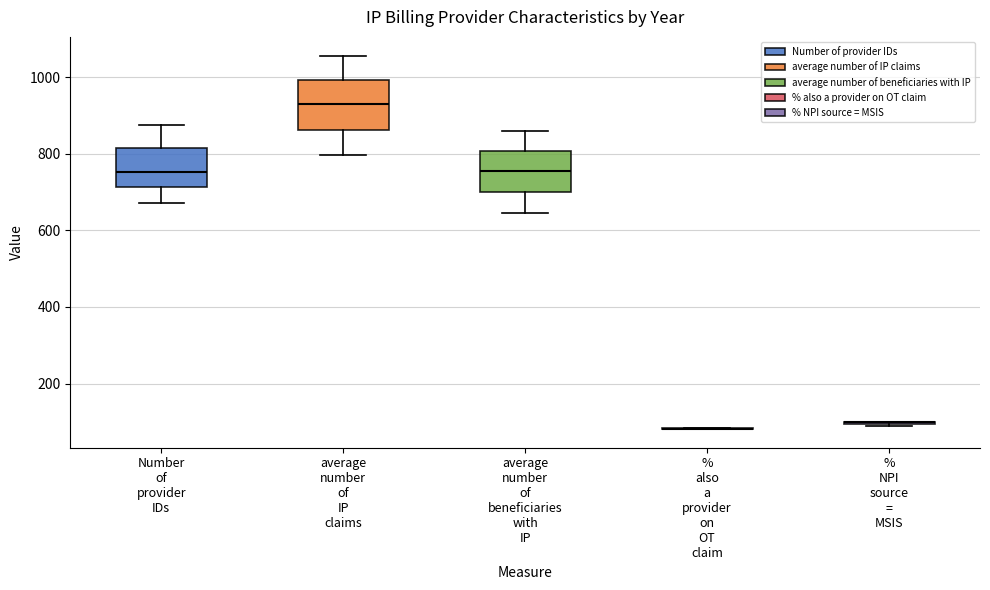

Reading left to right, read every box against the y-axis: the position of its median line, the range the box covers, and the ends of its whiskers. The values are not printed on the chart, so give them approximately, as read against the axis.

Number of provider IDs: median 760, box 720 to 820, whiskers 680 to 880
average number of IP claims: median 940, box 860 to 1000, whiskers 800 to 1060
average number of beneficiaries with IP: median 760, box 700 to 800, whiskers 640 to 860
% also a provider on OT claim: box collapsed to a line at 80, whiskers 80 to 80
% NPI source = MSIS: box collapsed to a line at 100, whiskers 80 to 100